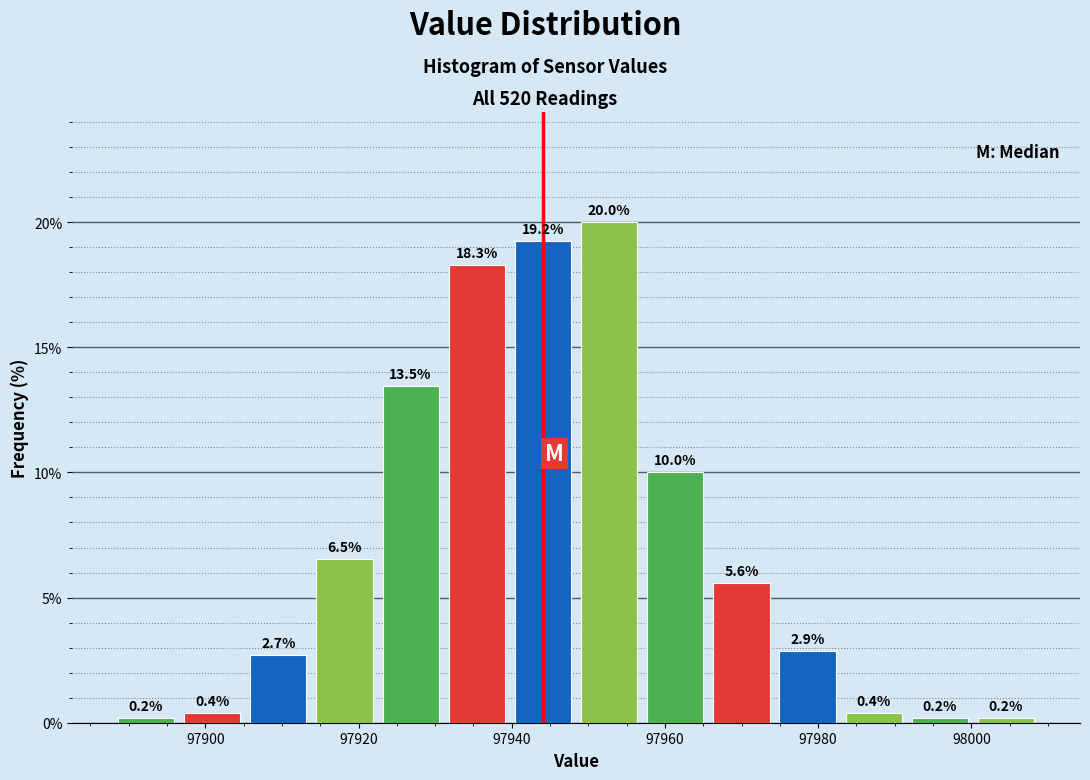

How tall is the bar that spans 97888 to 97896 on the x-axis? The bar edges are not printed on the chart, so give them approximately, as read against the axis.

0.2